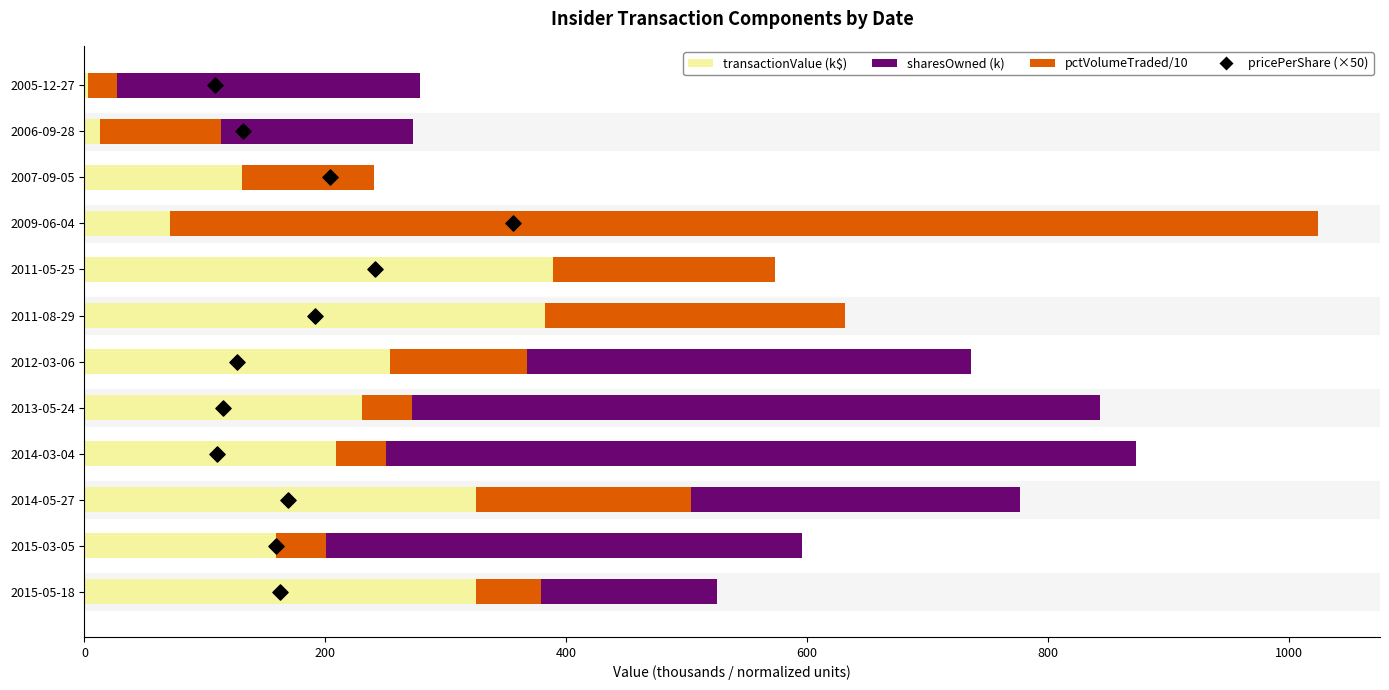

Which series reaches the minimum Y coordinate?

transactionPricePerShare (×50)